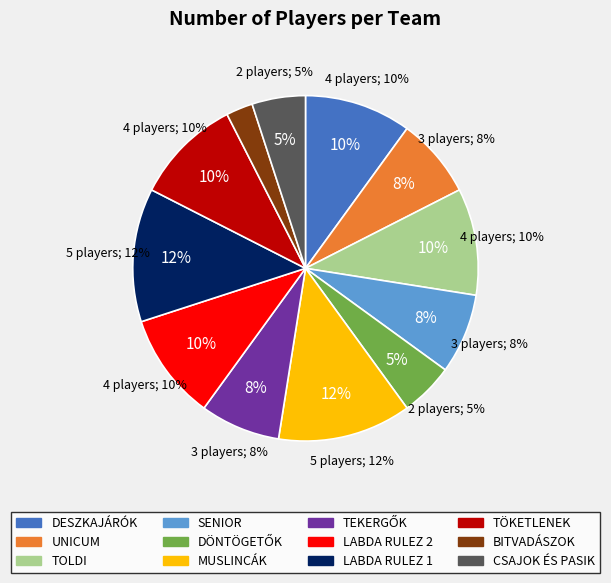

To the nearest percent, what is the difference between the TÖKETLENEK and MUSLINCÁK slice percentages?

2%